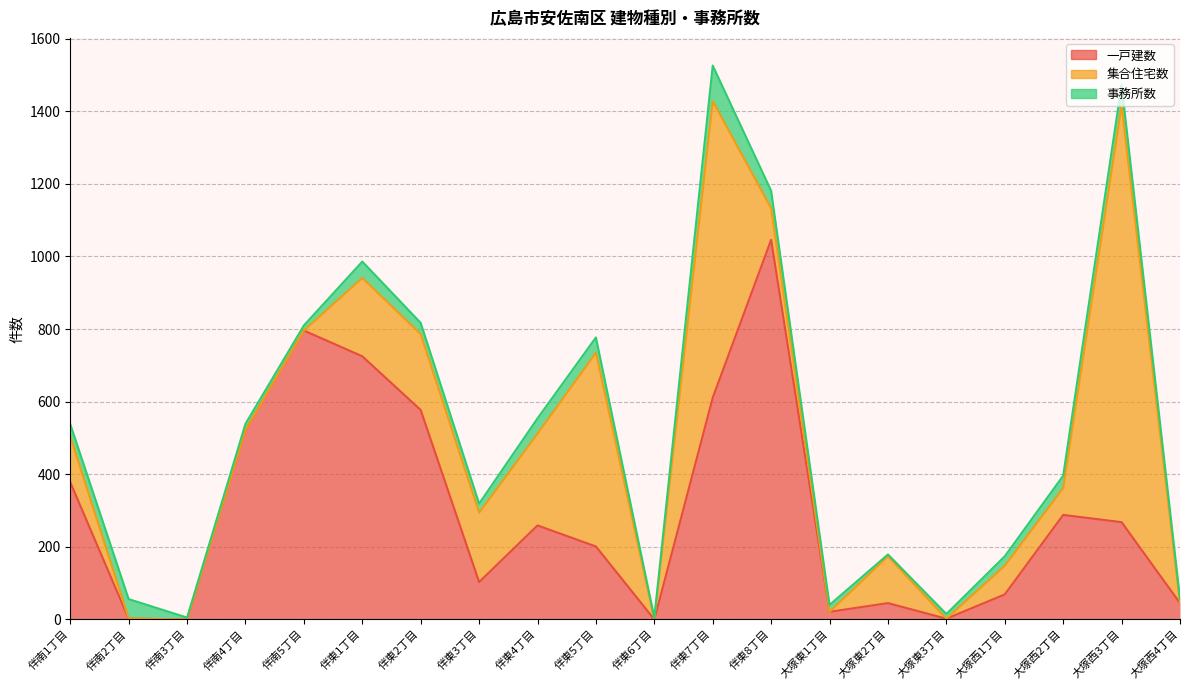

At 伴南1丁目, list the series in order from smallest to largest.

事務所数, 集合住宅数, 一戸建数